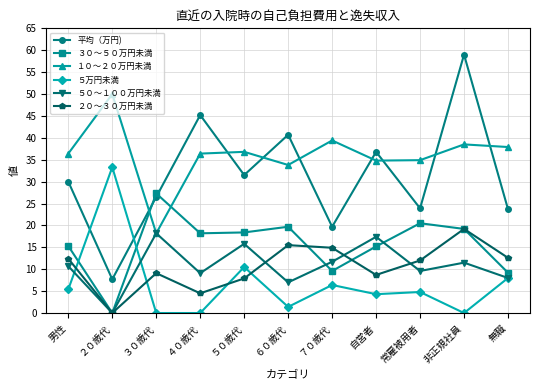

True or false: ２０～３０万円未満 and 平均（万円) intersect in this chart.

False